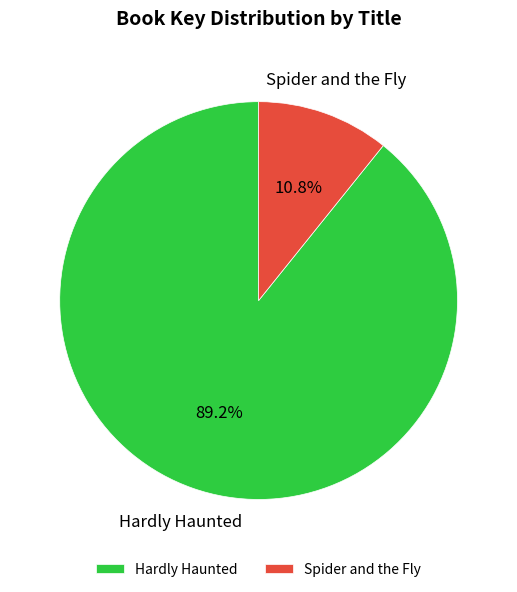

How many segments does this pie chart have?

2